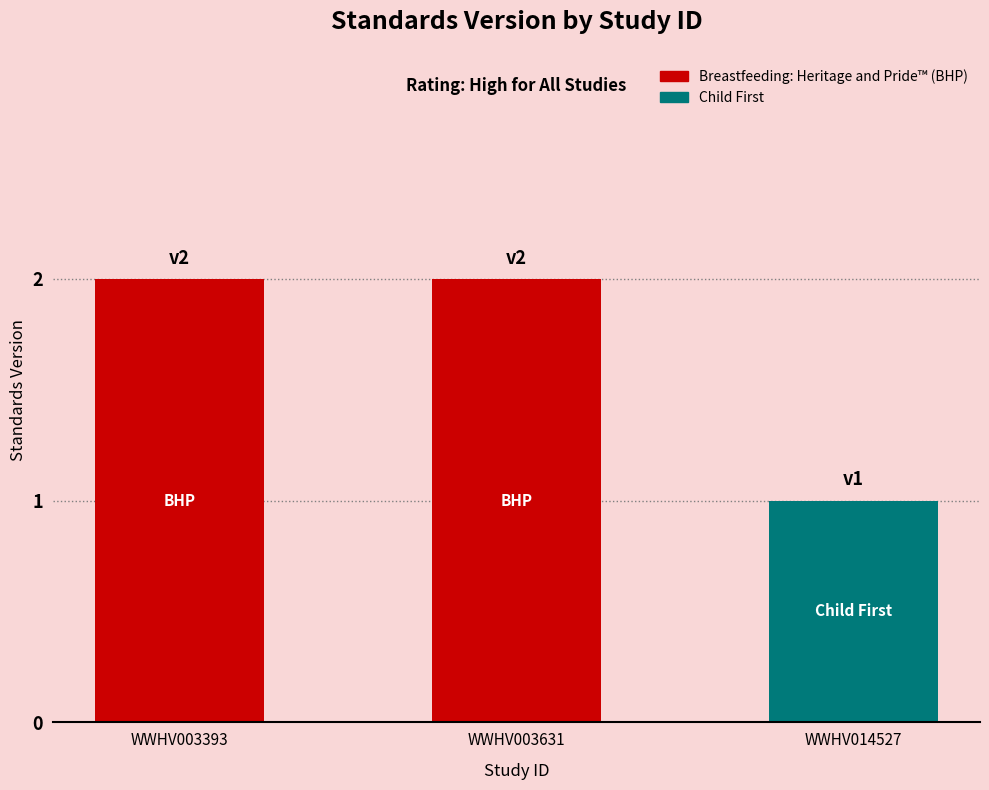

How many values are between 1 and 2?

3